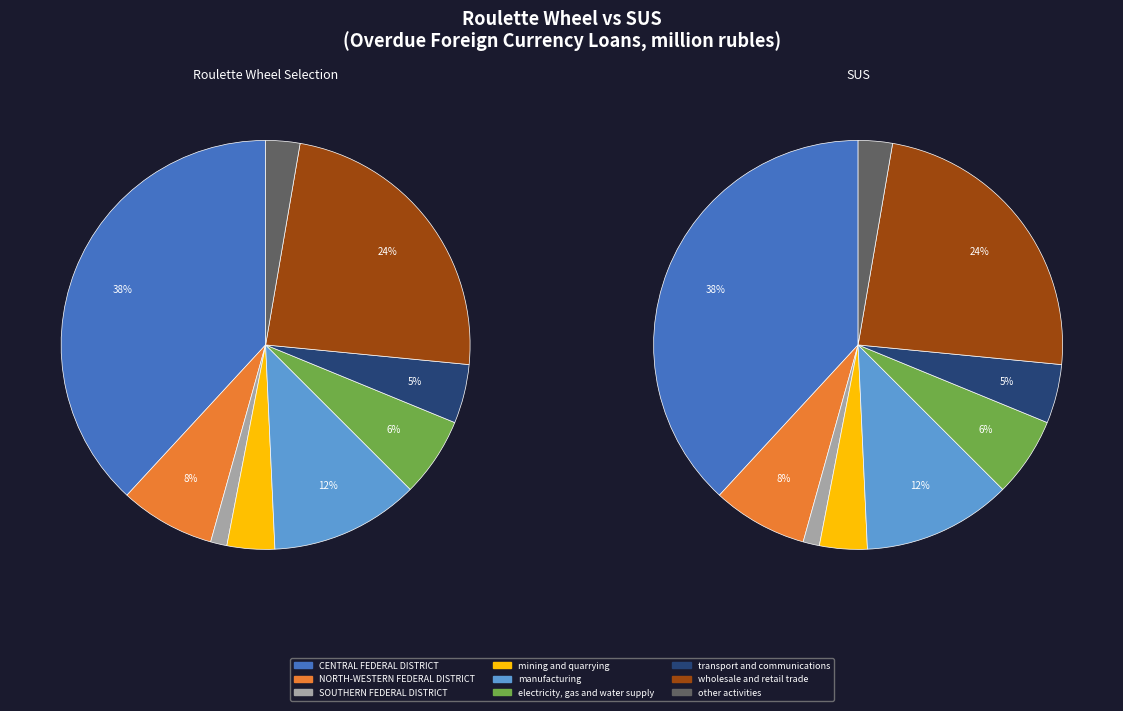

Count the number of slices in the pie.

9